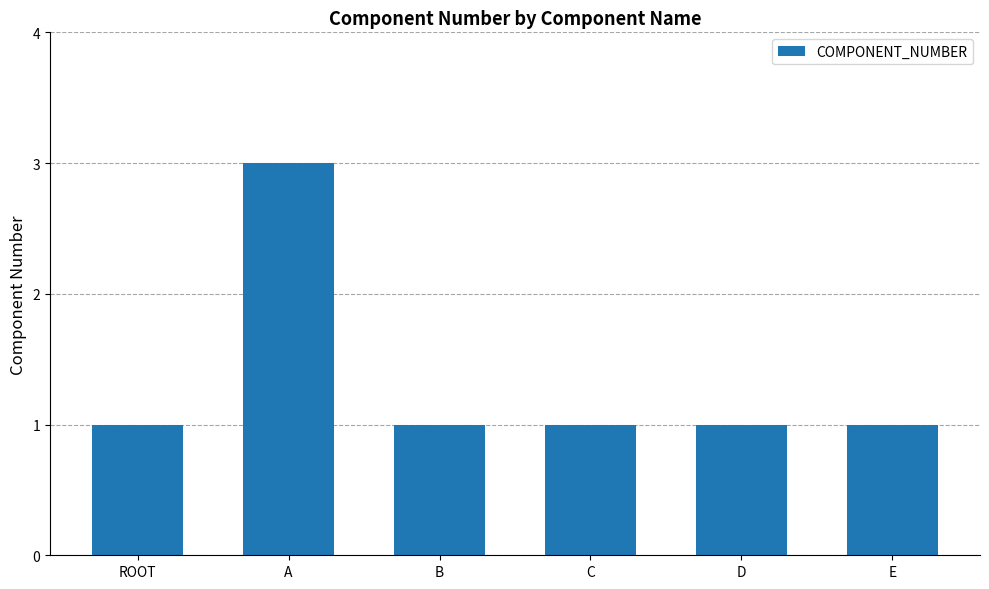

Which has a higher value, C or A?

A